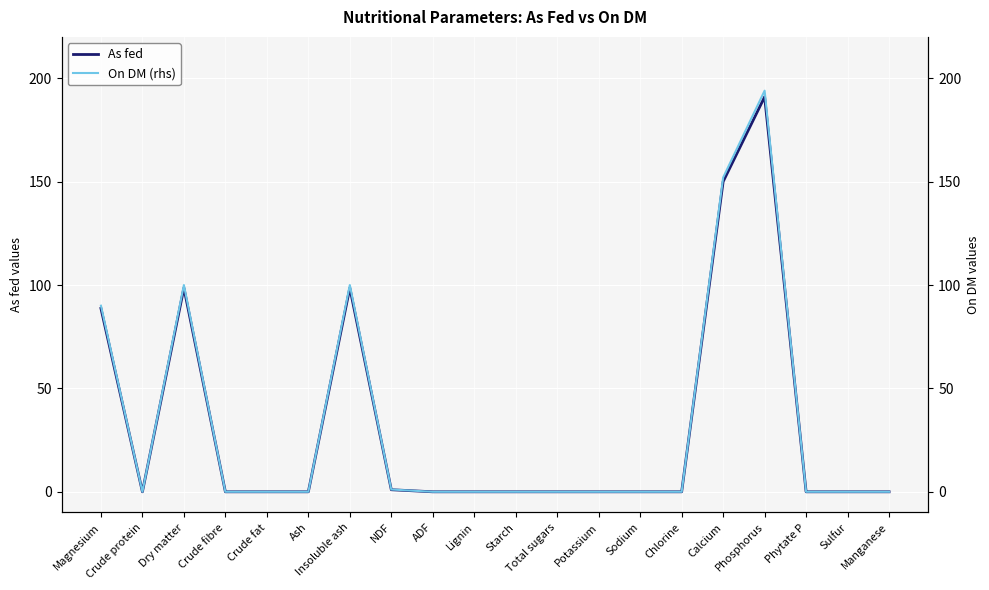

Count the number of data series in this chart.

2